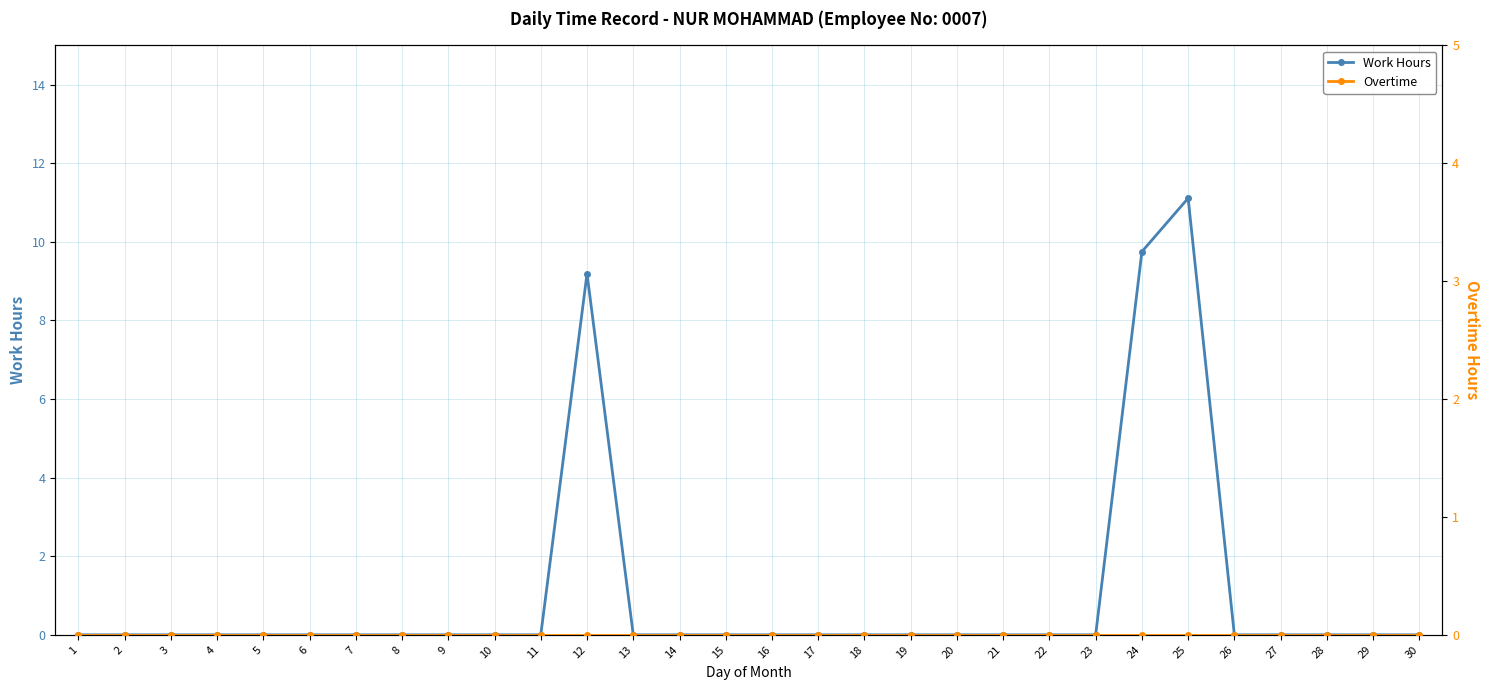

At how many categories does at least one series exceed 7?

3